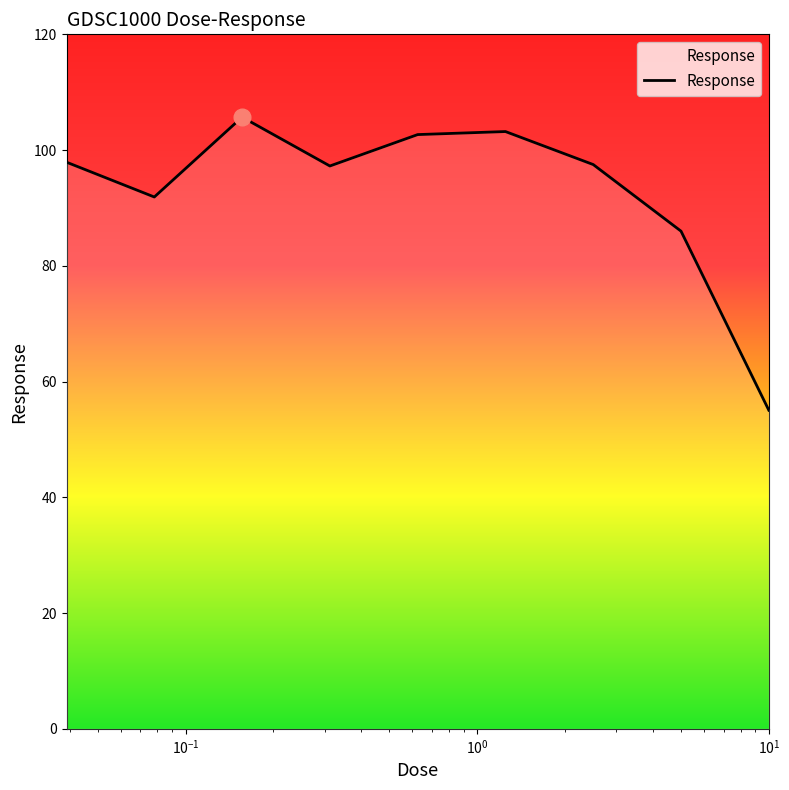

True or false: the data has more than 0 interior local peaks.

True